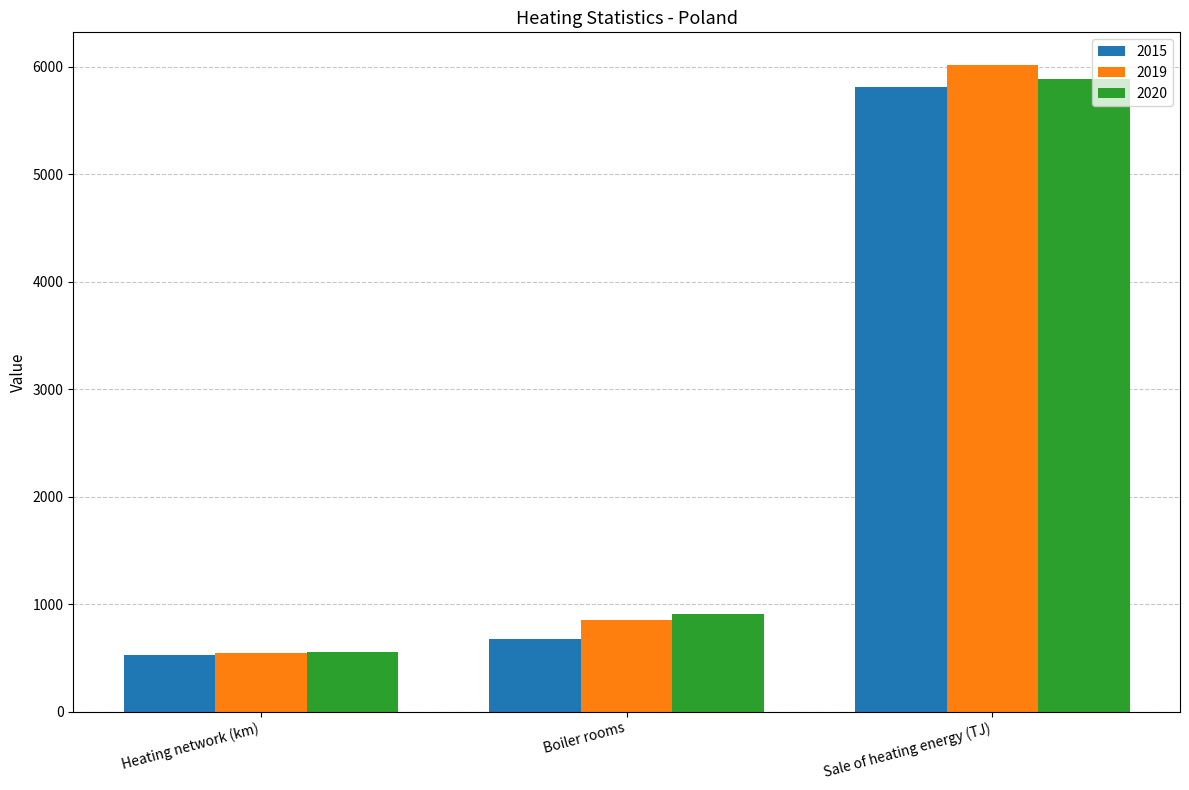

What position from the right is Sale of heating energy (TJ)?

1